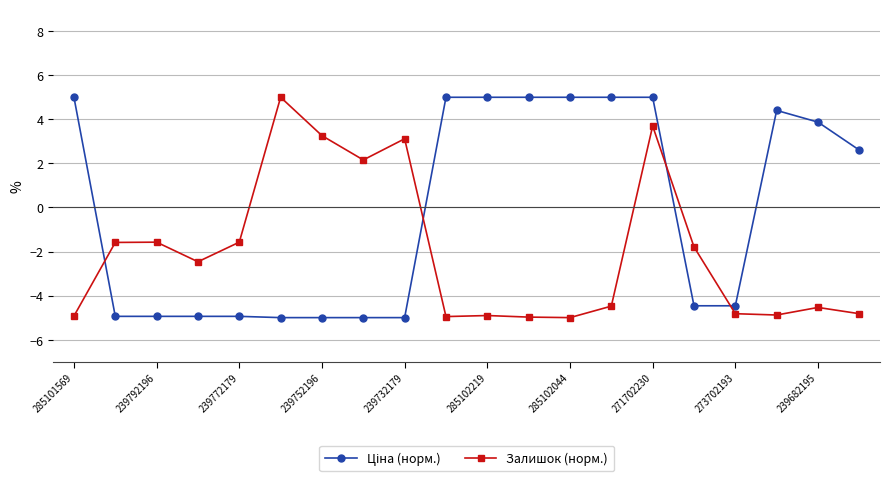

Does the chart display data point markers on the line(s)?

Yes